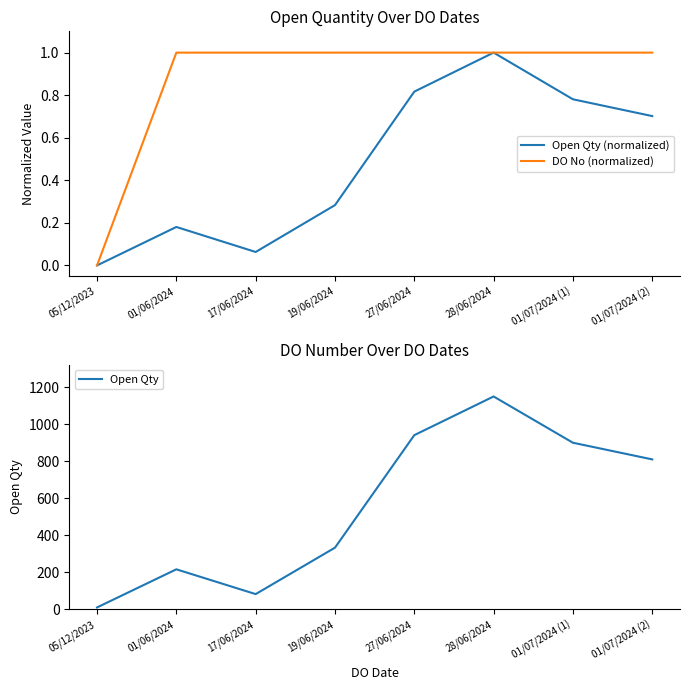

Is the value of Open Qty (normalized) at 27/06/2024 greater than the value of Open Qty at 05/12/2023?

No